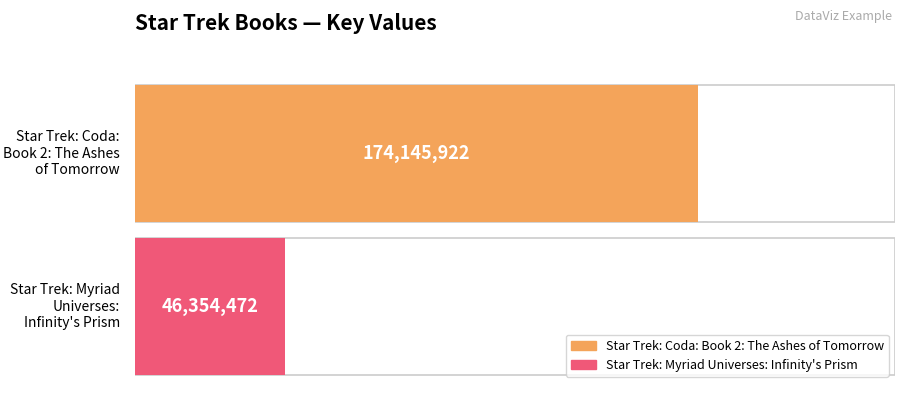

What is the value of the 1st bar from the left?

174145922